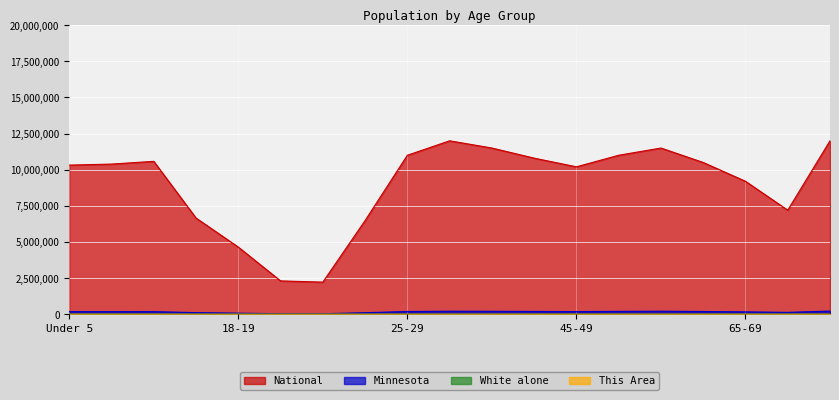

What is the maximum value shown in the chart?

12000000